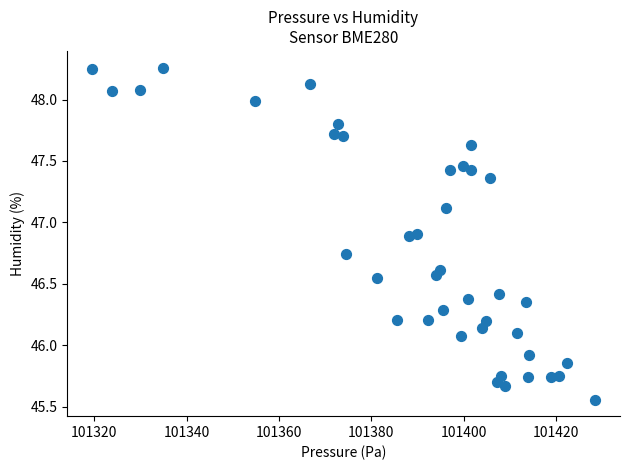

What is the range of Y values (max minus min)?

2.7